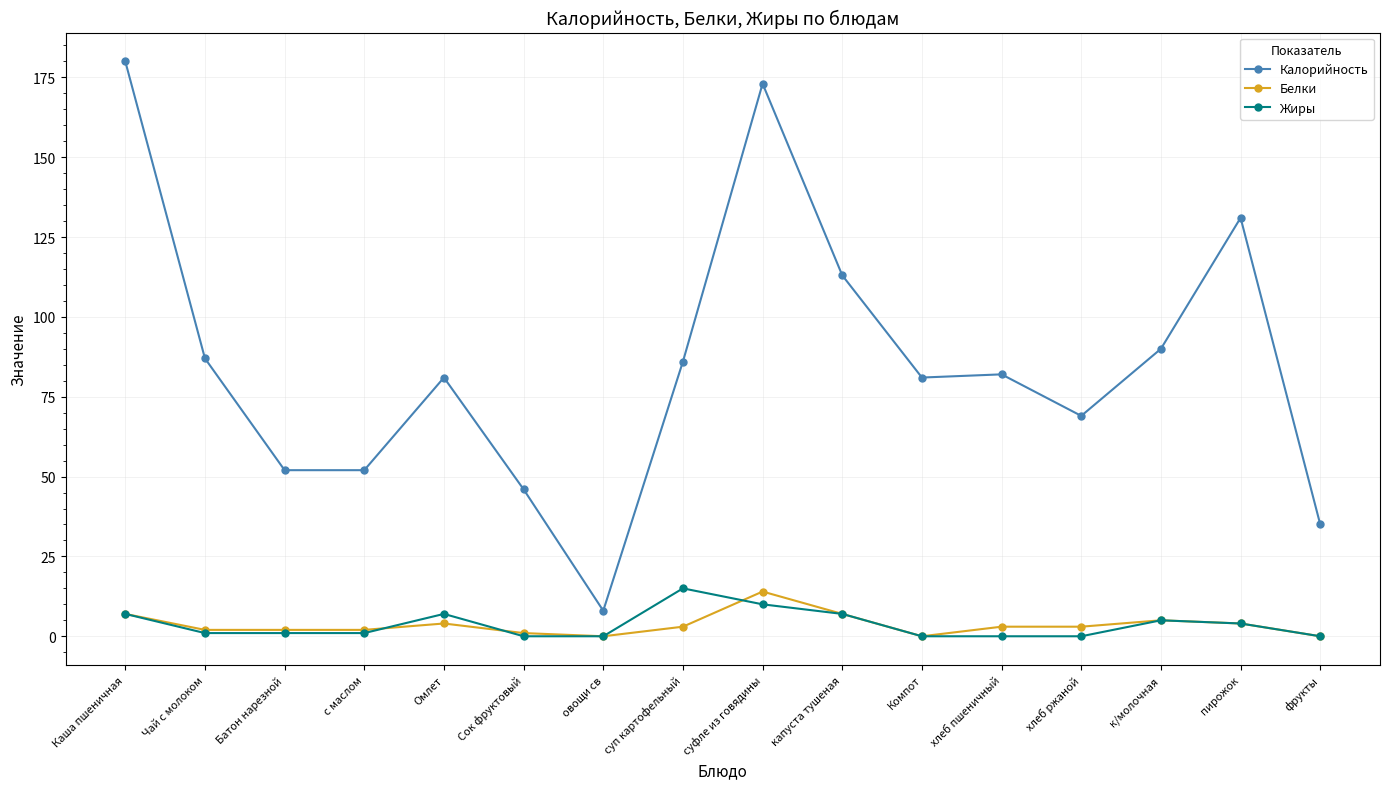

Which series has the largest total across all categories?

Калорийность